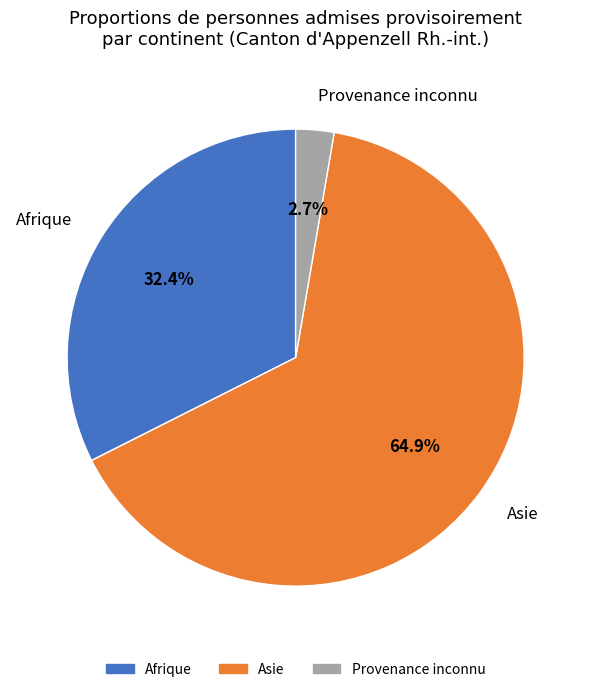

Count the number of slices in the pie.

3